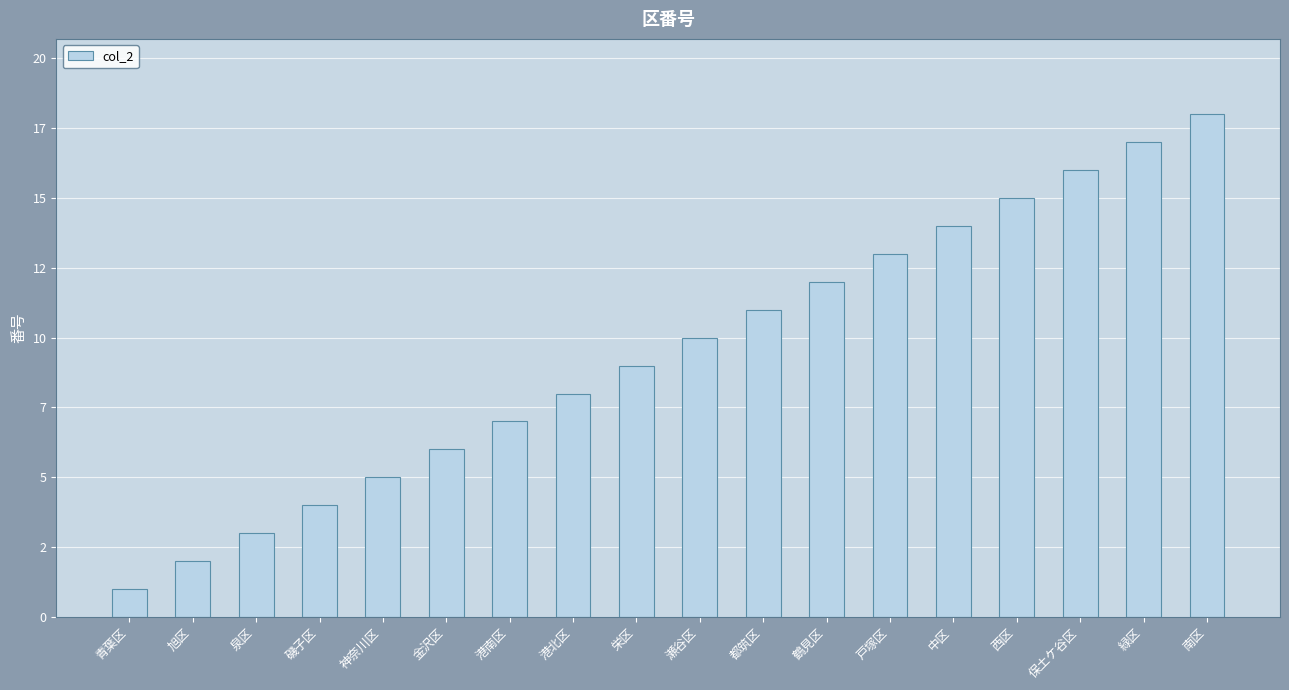

Does the chart contain any negative values?

No